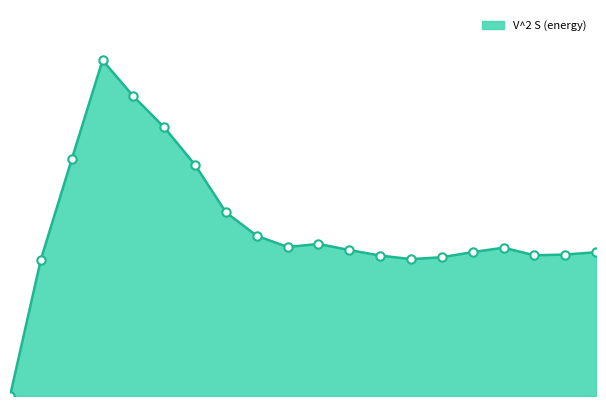

Is this an area chart (filled region under the line)?

Yes